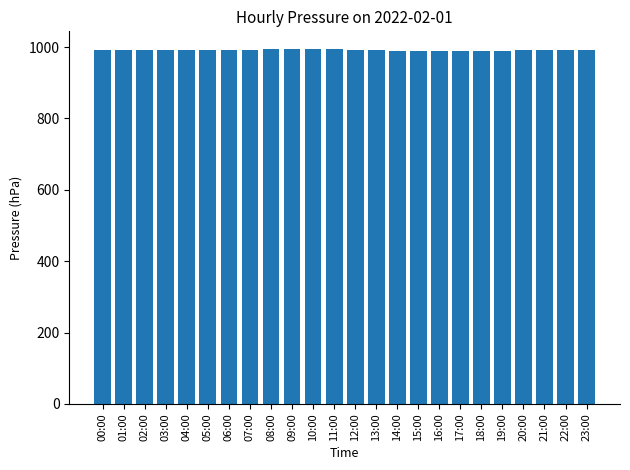

What position from the right is 01:00?

23